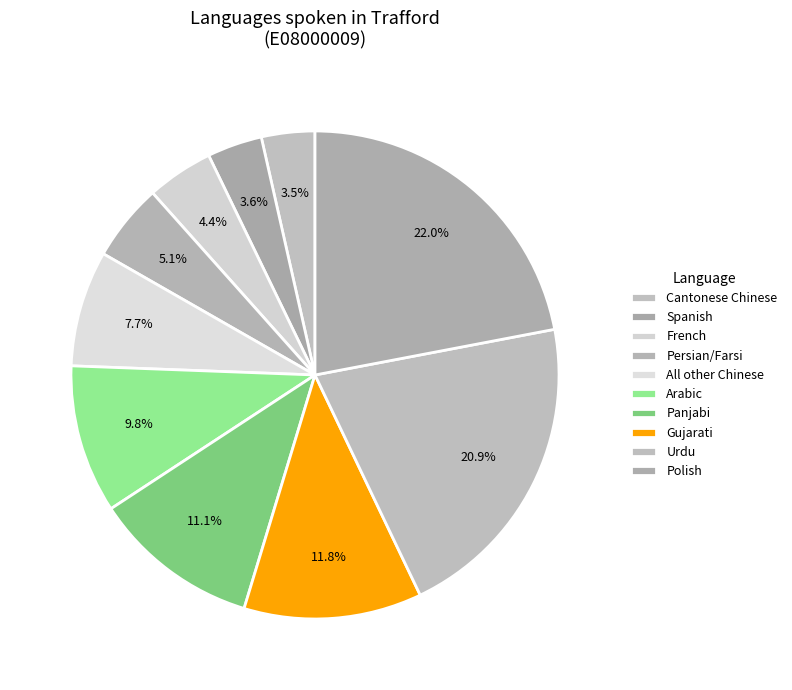

What is the largest slice in the pie chart?

Polish